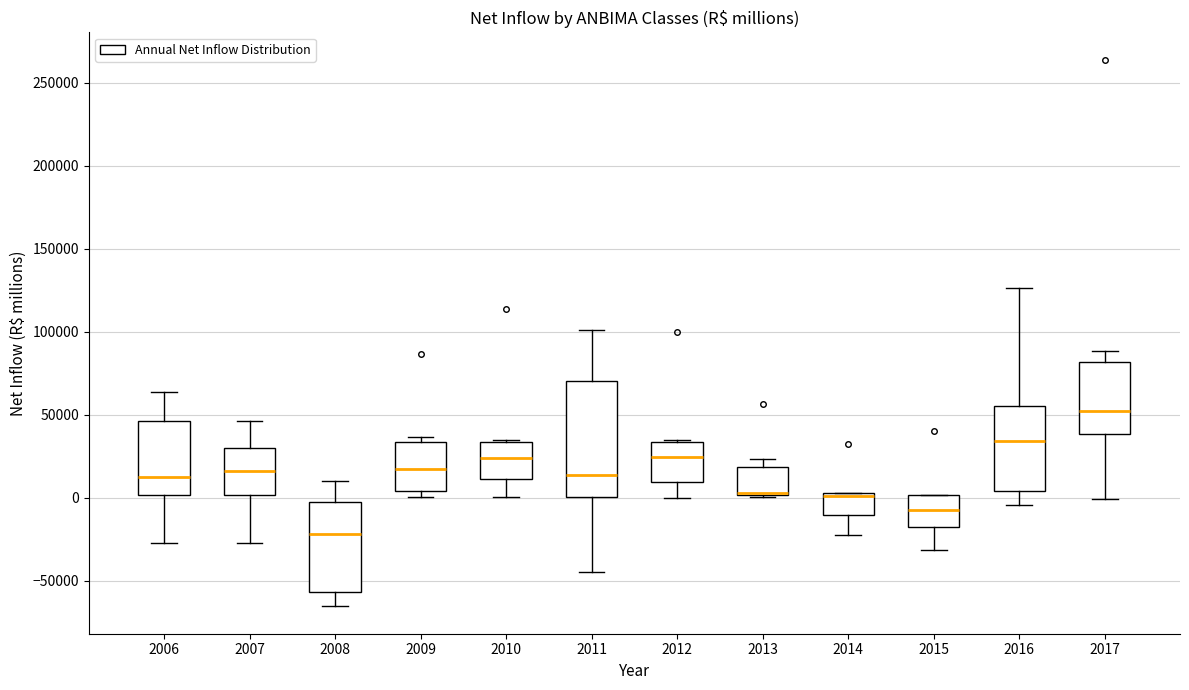

Where does the median line of the box at x = 2014 sit on the y-axis? The values are not printed on the chart, so give them approximately, as read against the axis.

0